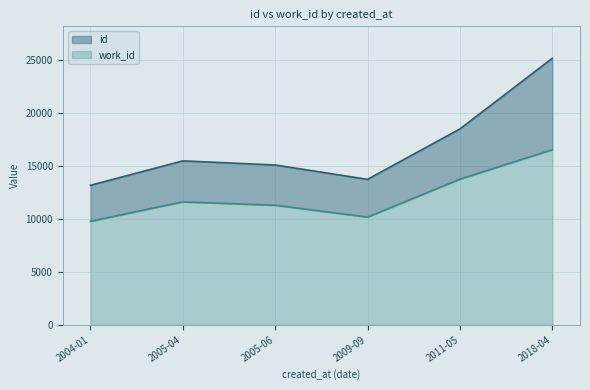

What is the total value across all series at 2011-05?

18506